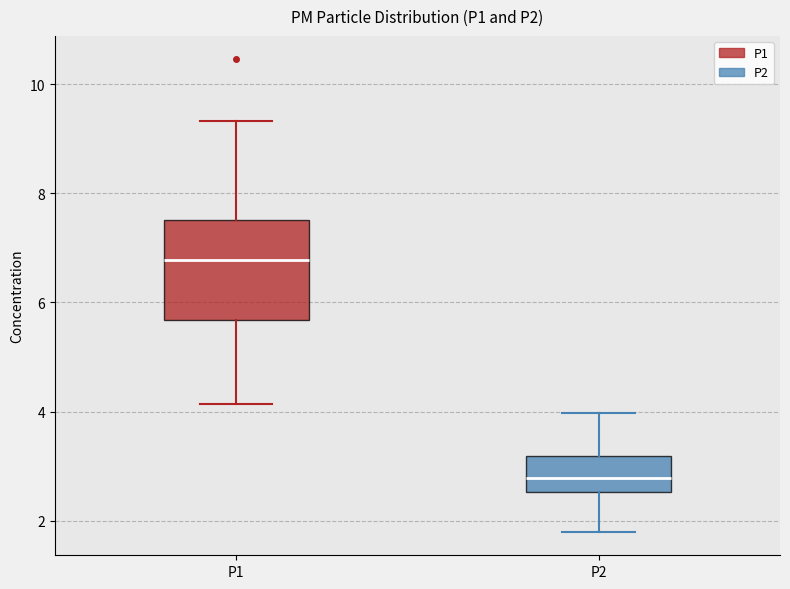

Reading left to right, read every box against the y-axis: the position of its median line, the range the box covers, and the ends of its whiskers. The values are not printed on the chart, so give them approximately, as read against the axis.

P1: median 6.8, box 5.6 to 7.6, whiskers 4.2 to 9.4
P2: median 2.8, box 2.6 to 3.2, whiskers 1.8 to 4.0